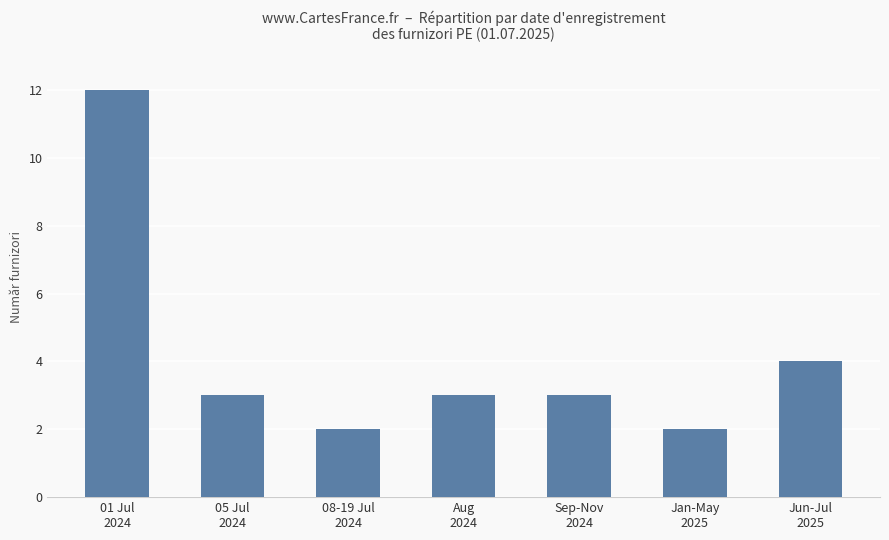

Is it true that the value at Jun-Jul
2025 is 7?

False